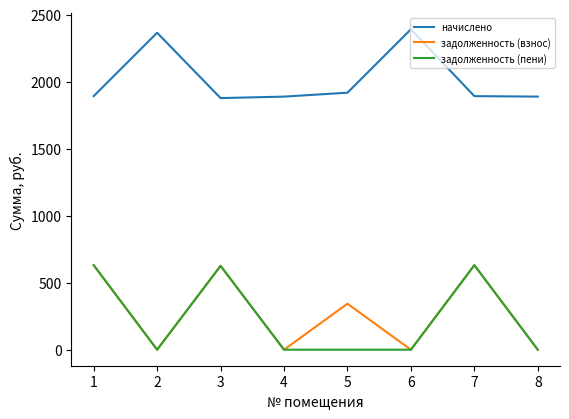

At which category does задолженность (пени) reach its first local peak?

3